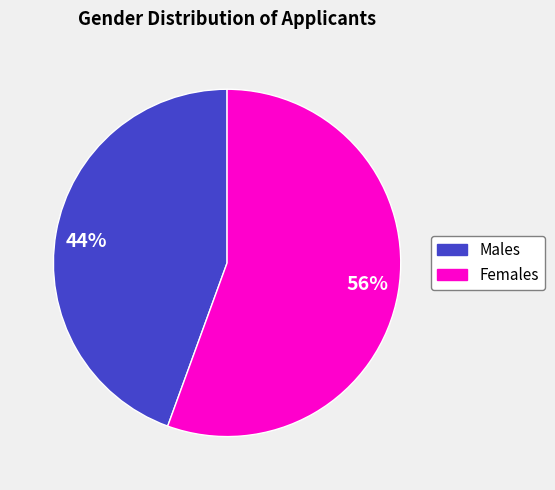

The 56% slice represents 46% of the pie. True or false?

False